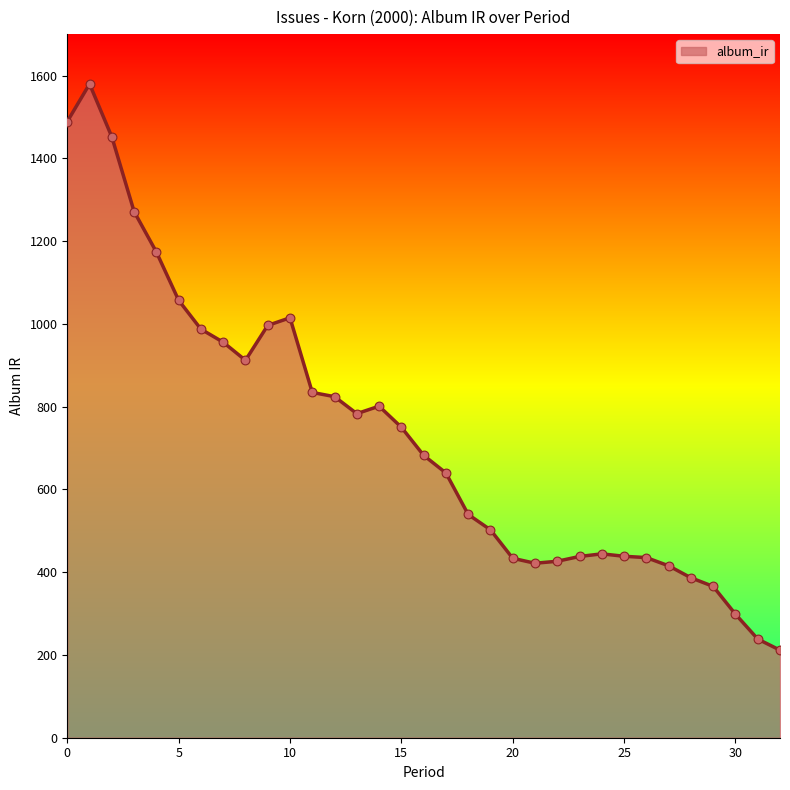

What is the maximum value shown in the chart?

1579.5